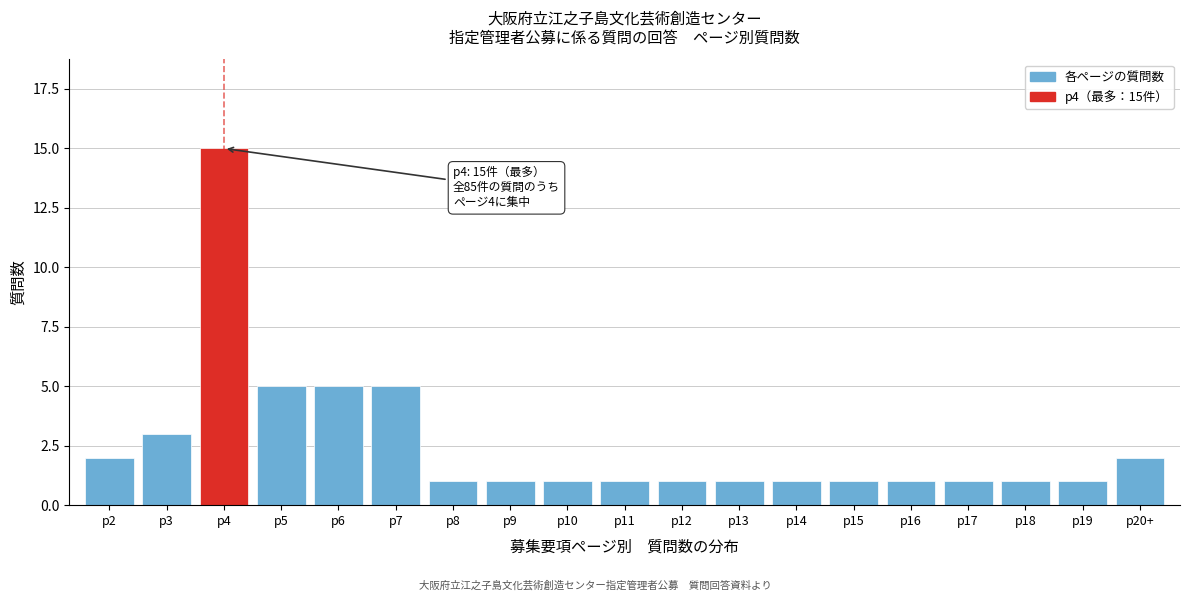

Reading left to right, transcribe all the data shown in this chart.

2	3	15	5	5	5	1	1	1	1	1	1	1	1	1	1	1	1	2